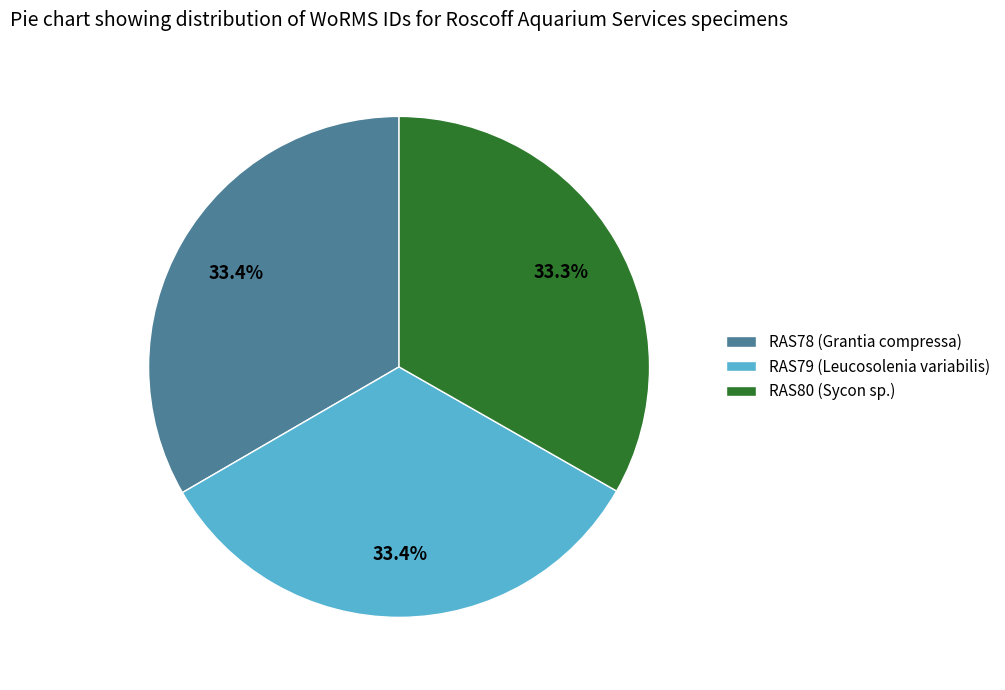

What is the total percentage of RAS80 (Sycon sp.) and RAS78 (Grantia compressa)?

66.6%